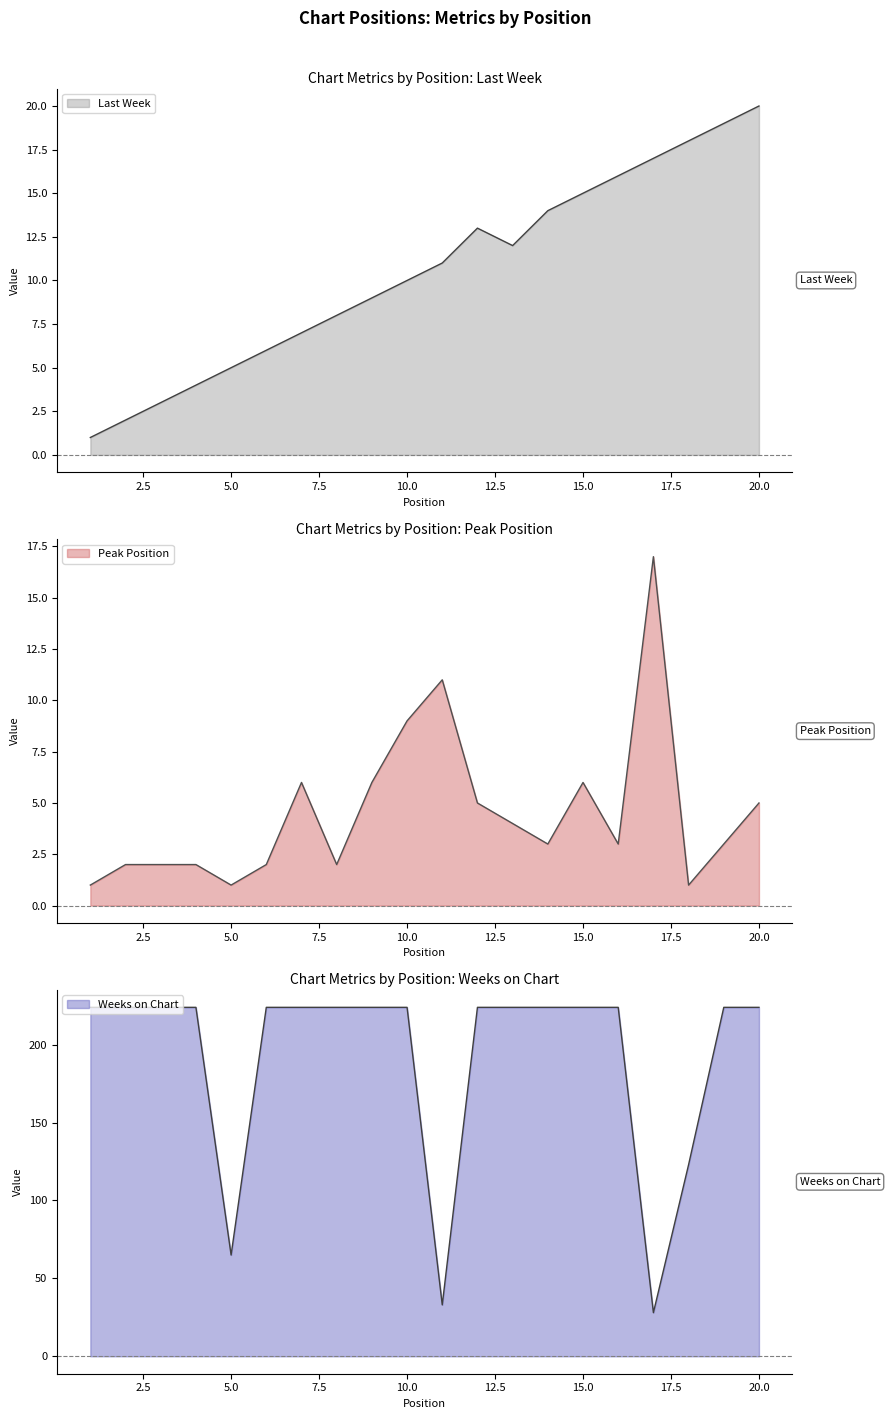

True or false: Weeks on Chart and Peak Position intersect in this chart.

False